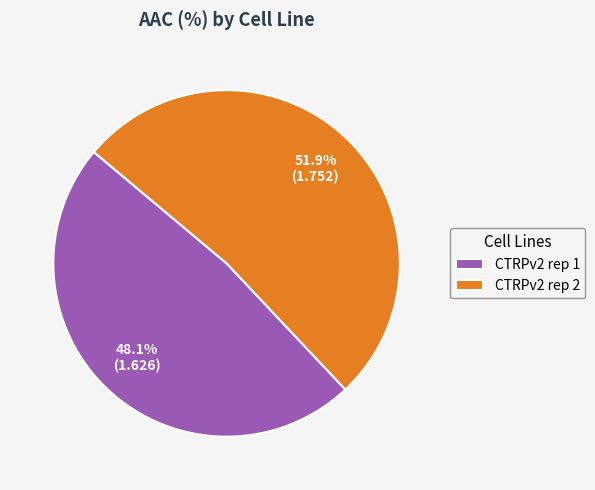

Which slice is the smallest?

CTRPv2 rep 1